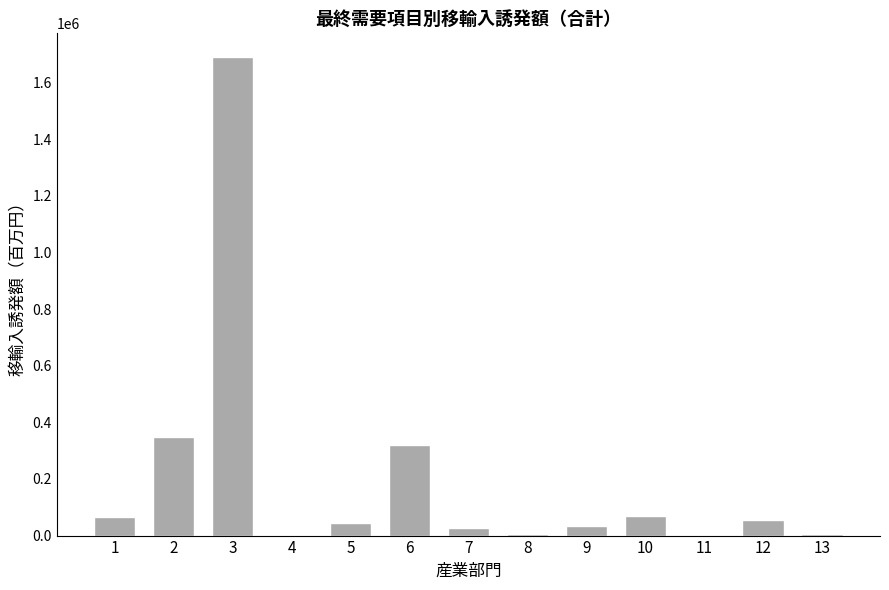

What is the maximum value shown in the chart?

1690154